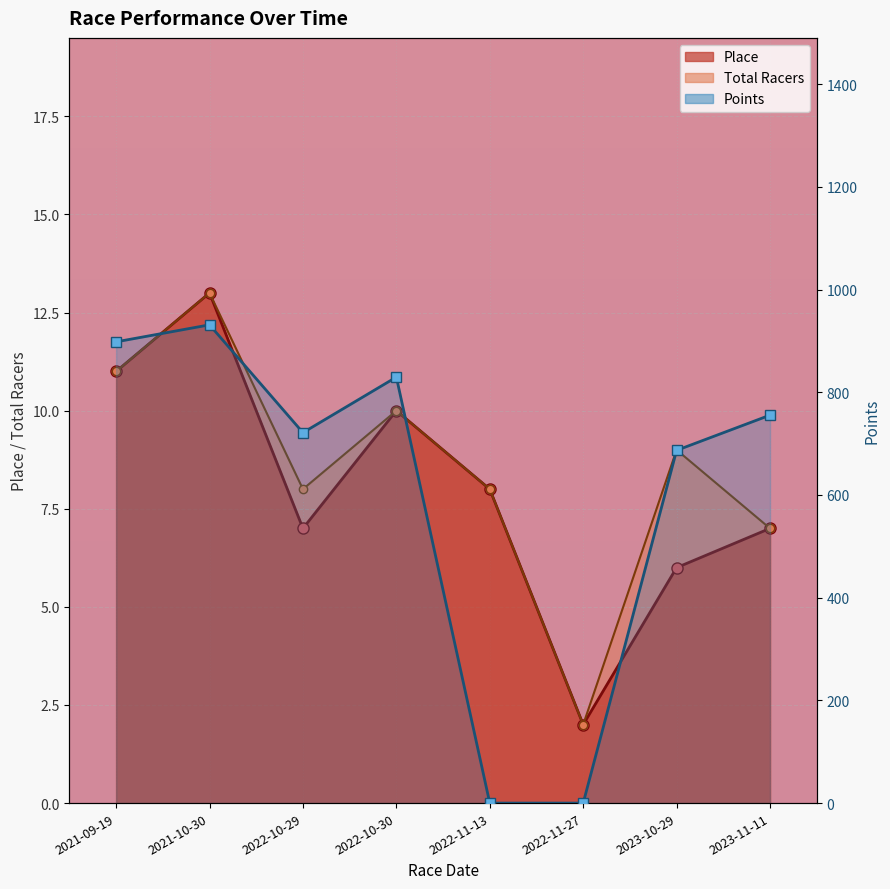

What is the sum of all values?

4822.9